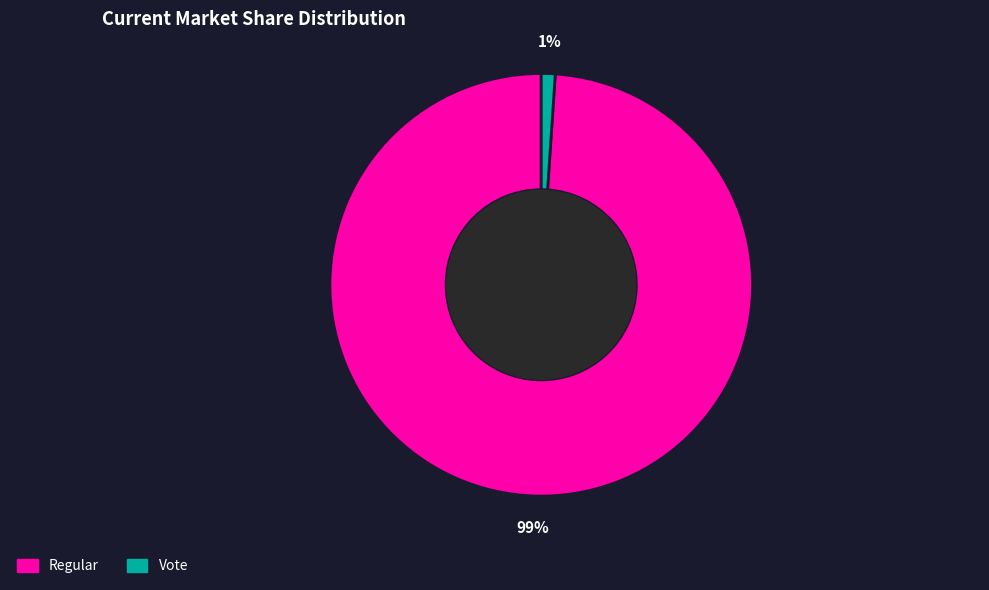

Which category has the biggest portion of the pie?

Regular